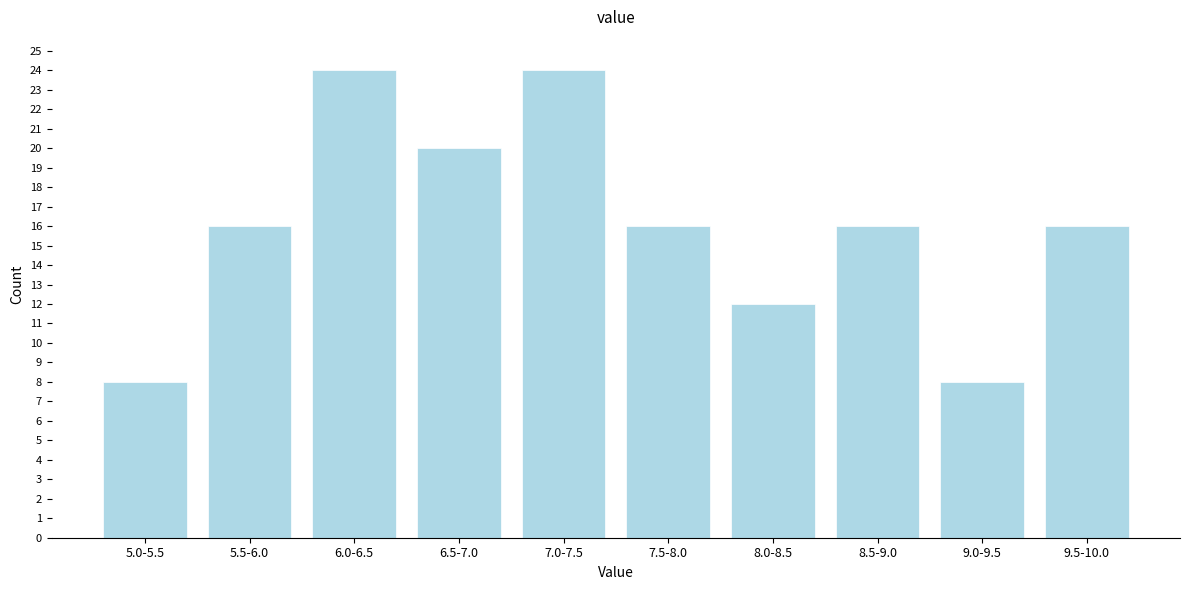

Reading left to right, extract all data points from this chart.

5.0-5.5=8	5.5-6.0=16	6.0-6.5=24	6.5-7.0=20	7.0-7.5=24	7.5-8.0=16	8.0-8.5=12	8.5-9.0=16	9.0-9.5=8	9.5-10.0=16